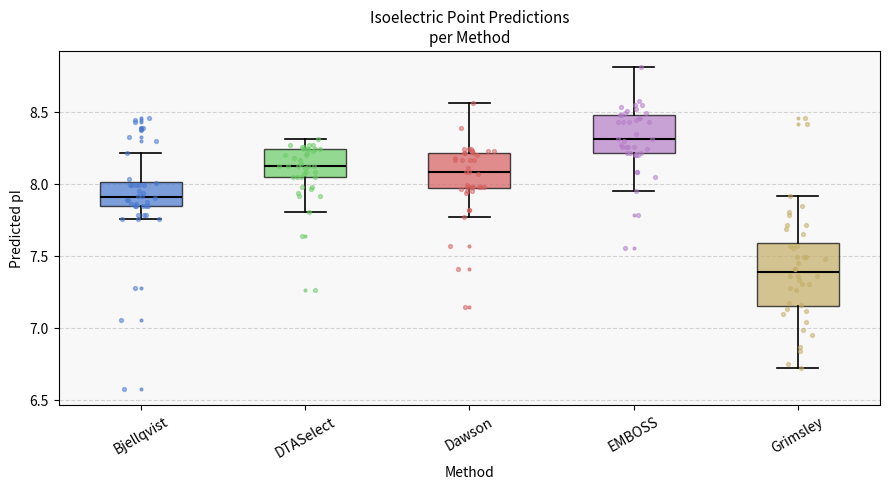

Where does the lower whisker of the box for EMBOSS end on the y-axis? The values are not printed on the chart, so give them approximately, as read against the axis.

7.95